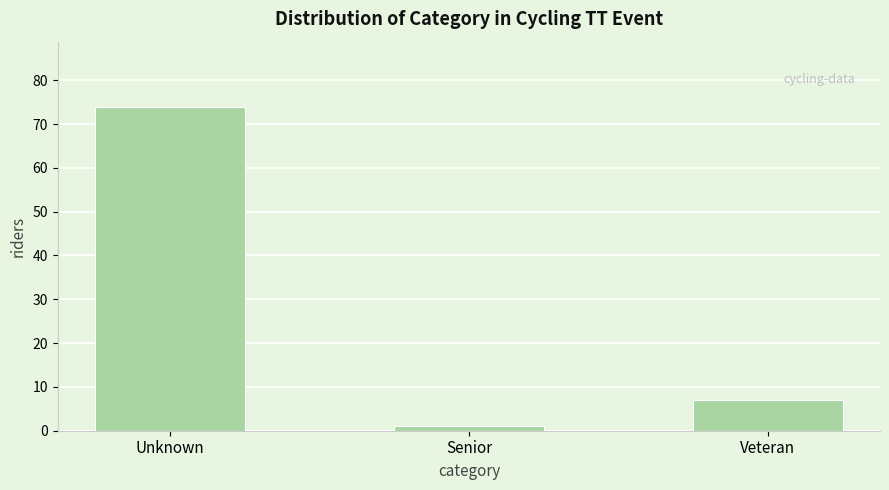

Reading left to right, extract all data points from this chart.

74	1	7